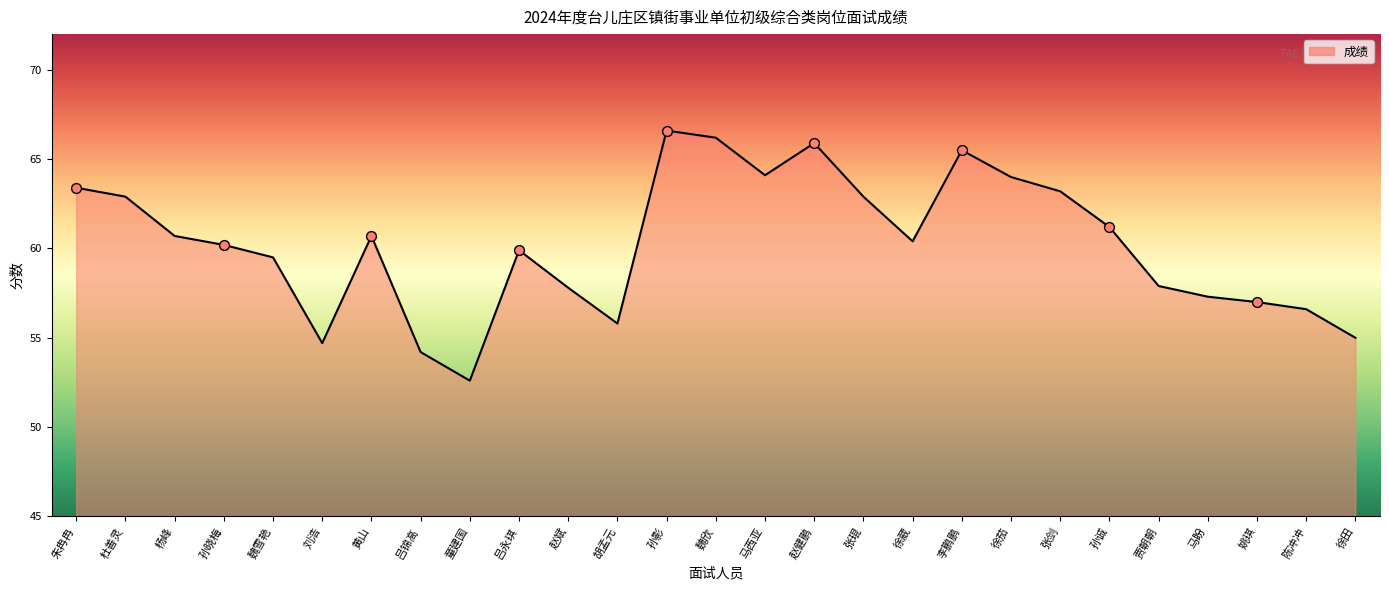

What is the ratio of the value at 李鹏鹏 to the value at 贾朝朝?

1.1